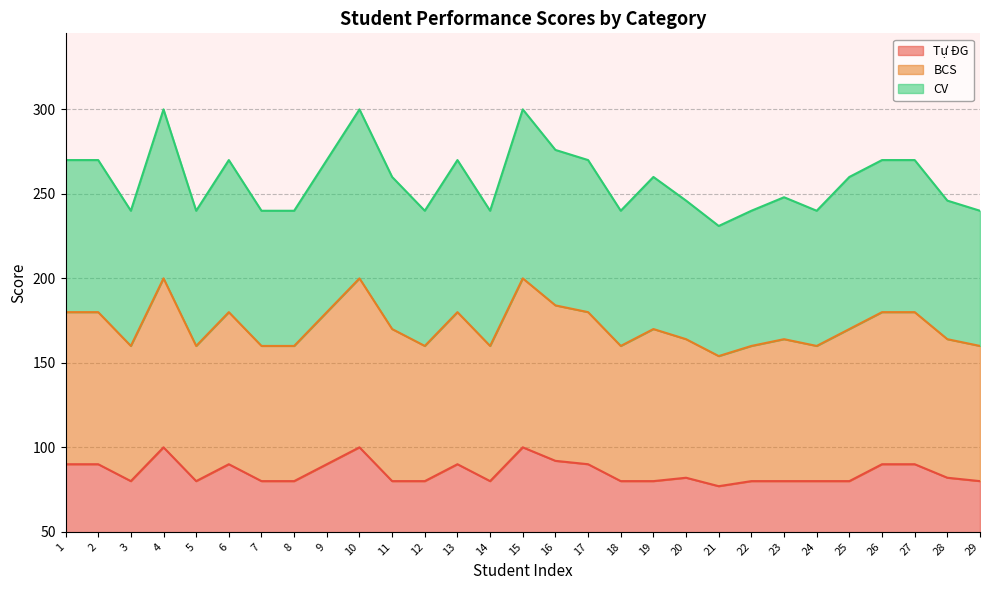

True or false: BCS has more than 1 points higher than both neighbors.

True